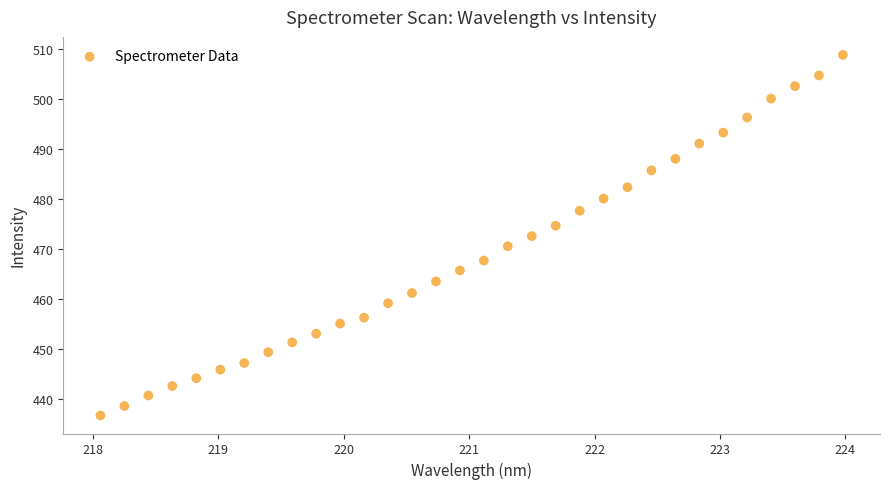

What is the range of X values (max minus min)?

5.9